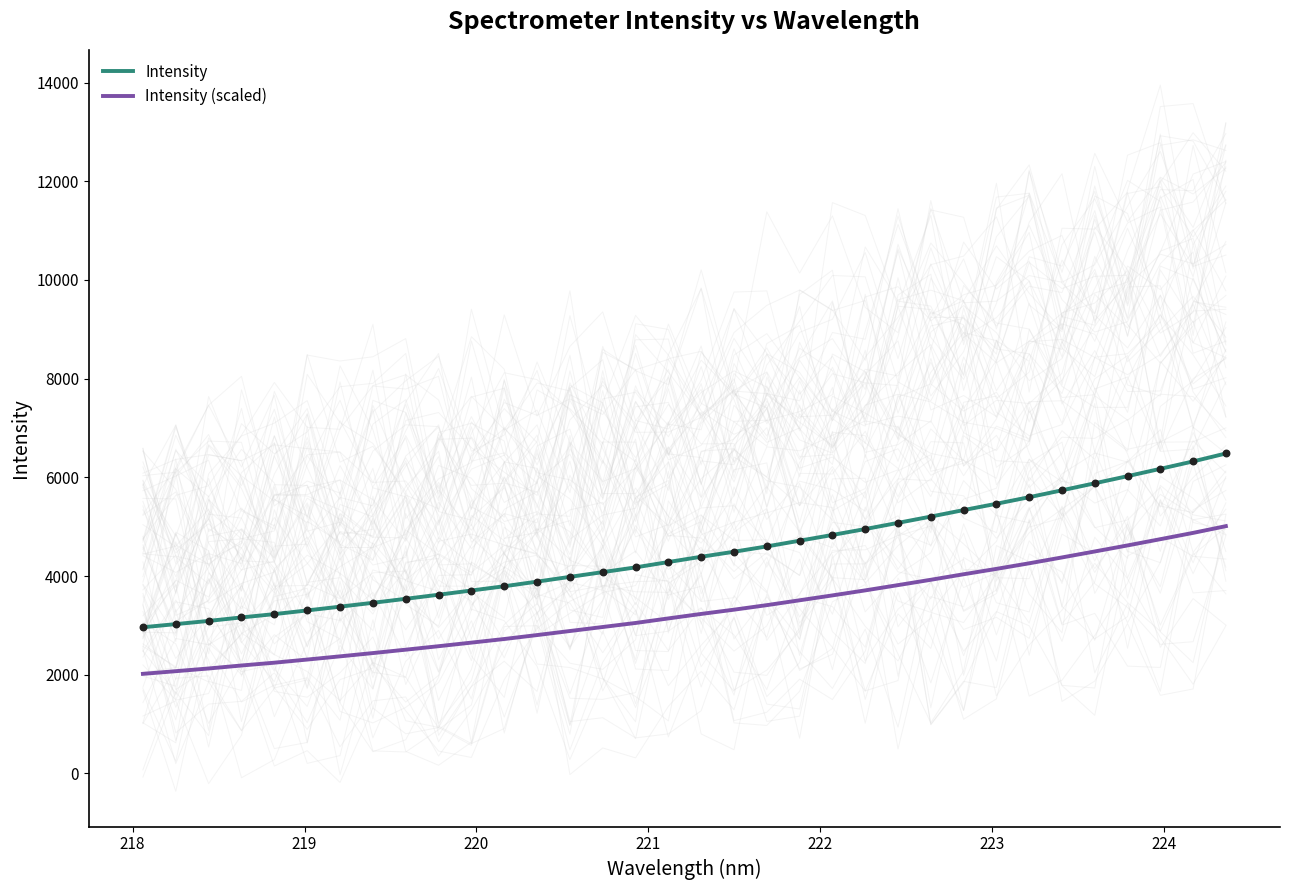

What are all the series names shown in the legend?

Intensity, Intensity (scaled)